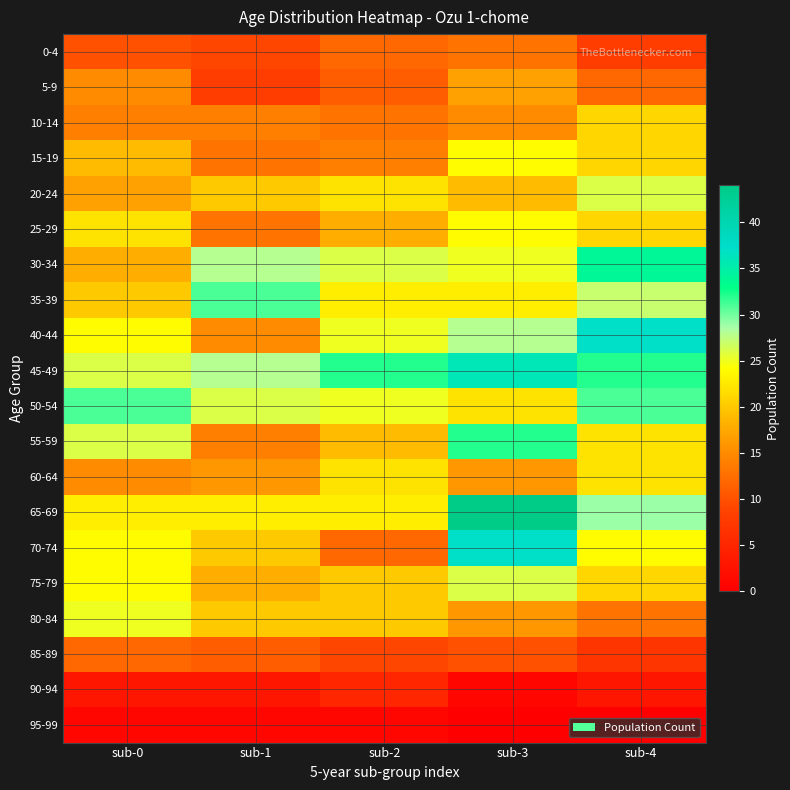

Reading left to right, what are all the values shown in this chart?

0-4: sub-0=10	sub-1=9	sub-2=12	sub-3=13	sub-4=8
5-9: sub-0=15	sub-1=8	sub-2=11	sub-3=17	sub-4=12
10-14: sub-0=14	sub-1=14	sub-2=13	sub-3=15	sub-4=21
15-19: sub-0=19	sub-1=13	sub-2=14	sub-3=24	sub-4=21
20-24: sub-0=17	sub-1=20	sub-2=22	sub-3=19	sub-4=26
25-29: sub-0=22	sub-1=13	sub-2=18	sub-3=24	sub-4=21
30-34: sub-0=18	sub-1=28	sub-2=26	sub-3=25	sub-4=34
35-39: sub-0=20	sub-1=31	sub-2=23	sub-3=23	sub-4=27
40-44: sub-0=24	sub-1=15	sub-2=25	sub-3=28	sub-4=37
45-49: sub-0=26	sub-1=28	sub-2=32	sub-3=36	sub-4=32
50-54: sub-0=31	sub-1=26	sub-2=25	sub-3=22	sub-4=31
55-59: sub-0=26	sub-1=14	sub-2=19	sub-3=32	sub-4=22
60-64: sub-0=15	sub-1=16	sub-2=22	sub-3=16	sub-4=22
65-69: sub-0=23	sub-1=23	sub-2=23	sub-3=44	sub-4=29
70-74: sub-0=24	sub-1=20	sub-2=12	sub-3=37	sub-4=24
75-79: sub-0=24	sub-1=18	sub-2=20	sub-3=26	sub-4=21
80-84: sub-0=25	sub-1=20	sub-2=20	sub-3=16	sub-4=13
85-89: sub-0=12	sub-1=11	sub-2=9	sub-3=10	sub-4=7
90-94: sub-0=3	sub-1=3	sub-2=5	sub-3=1	sub-4=3
95-99: sub-0=1	sub-1=1	sub-2=1	sub-3=0	sub-4=0